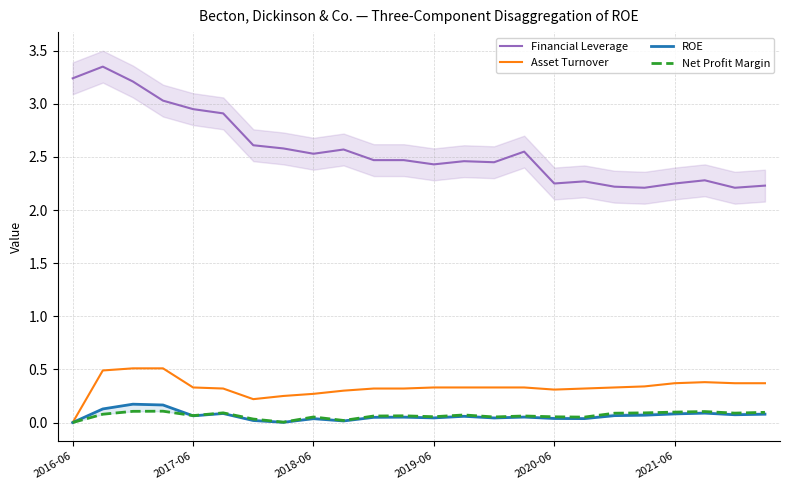

What are all the series names shown in the legend?

Financial Leverage, Asset Turnover, ROE, Net Profit Margin